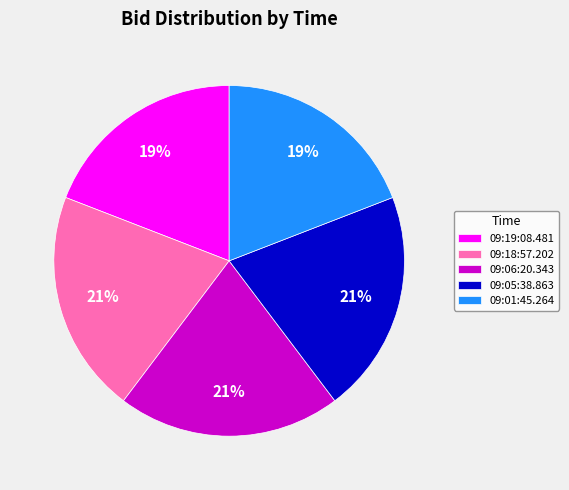

Between 09:06:20.343 and 09:19:08.481, which is larger?

09:06:20.343